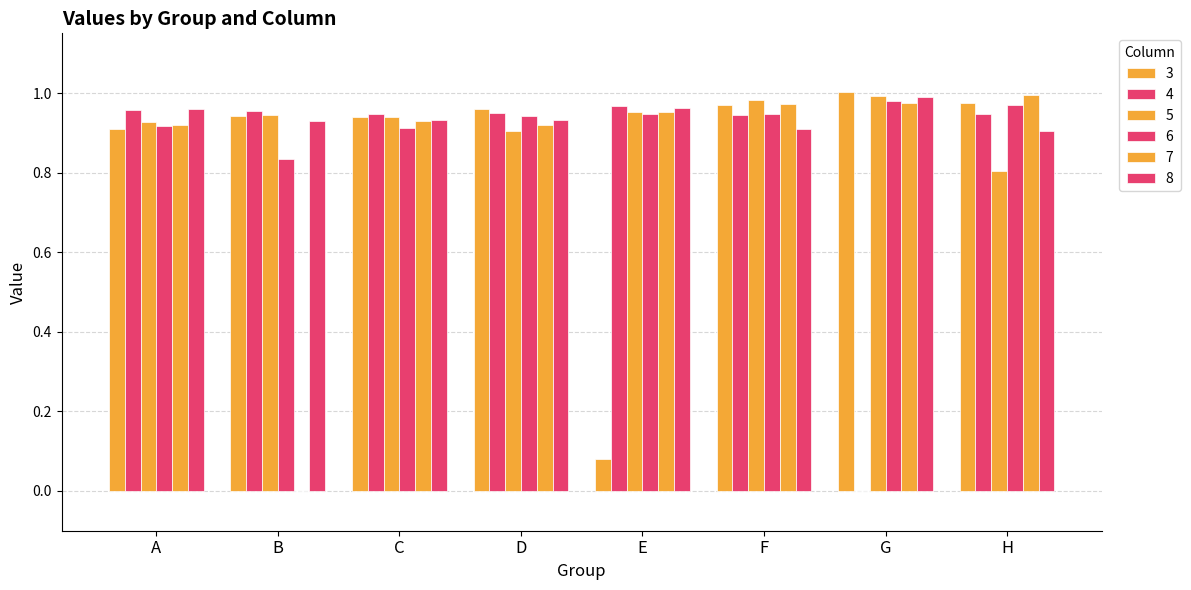

How many positive values does the 4 series have?

7